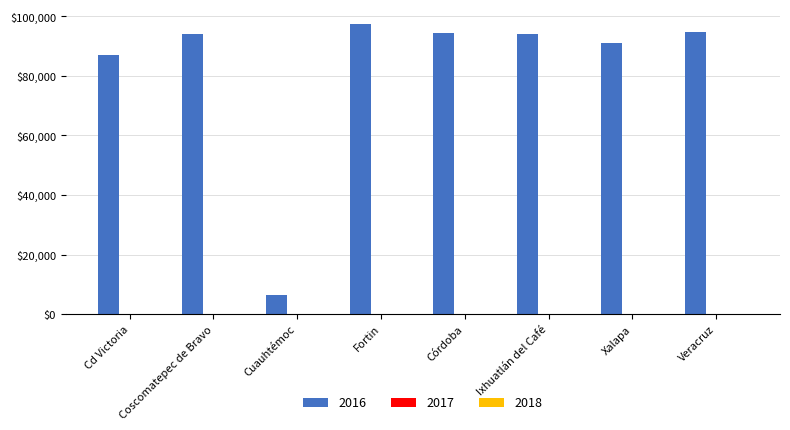

At which category is the sum across all series the highest?

Fortin